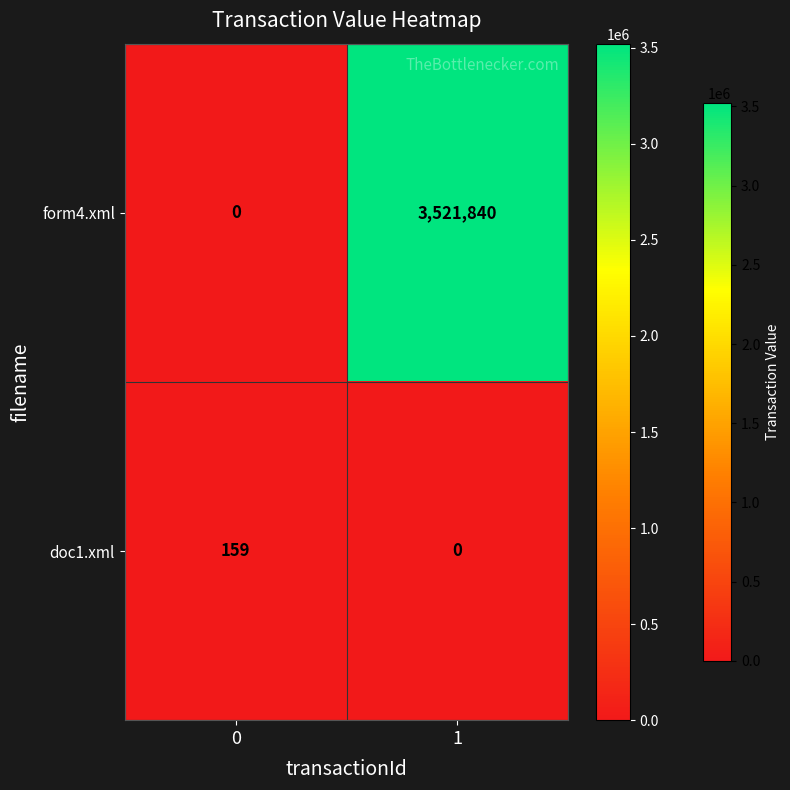

The value of doc1.xml at 0 is 96. True or false?

False